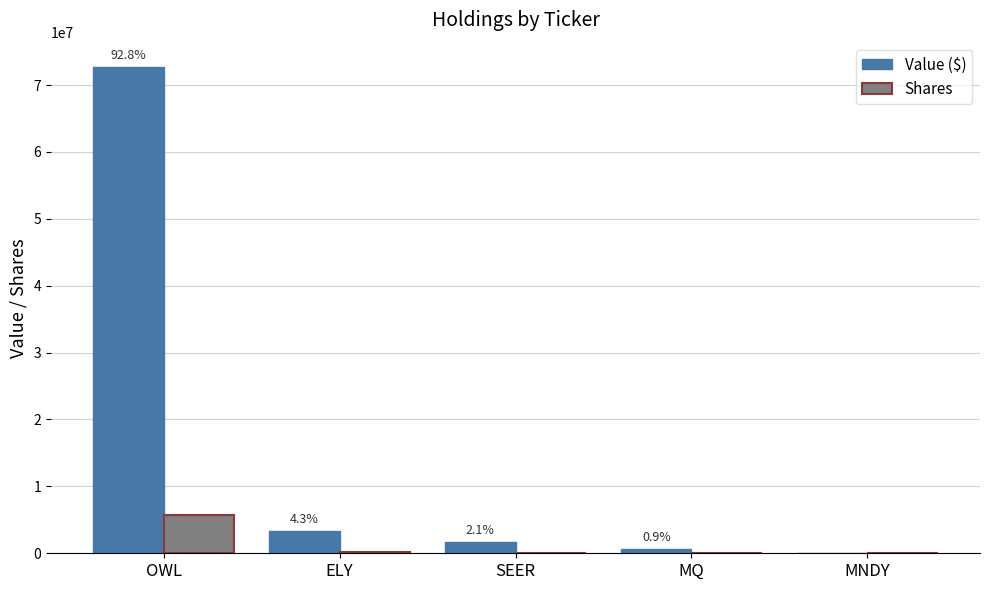

Is it true that Value ($) equals 127972918 at OWL?

False